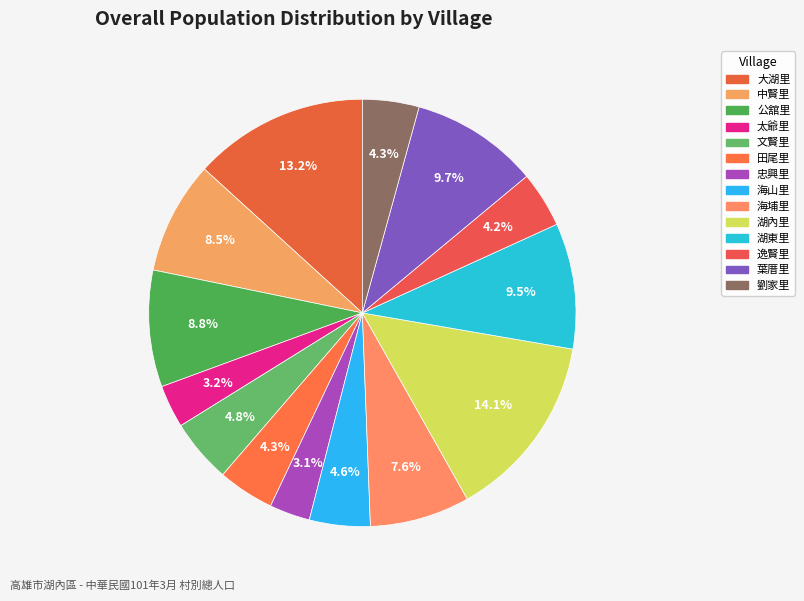

What percentage is NOT represented by 海山里?

95.4%